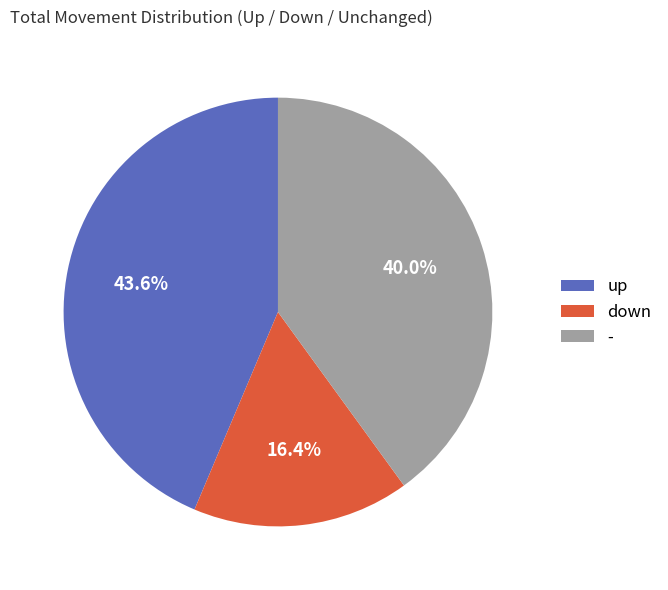

Rank the categories by value from highest to lowest.

up, -, down